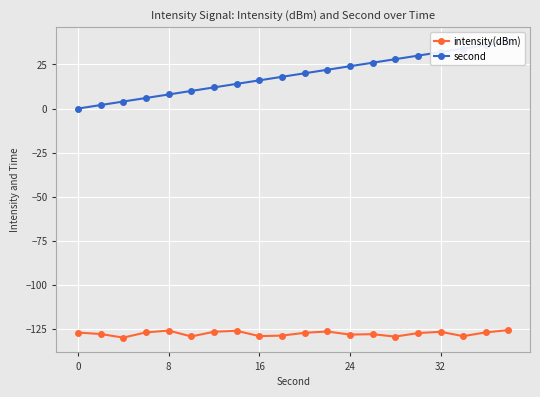

How many data points in intensity(dBm) are less than -127?

11